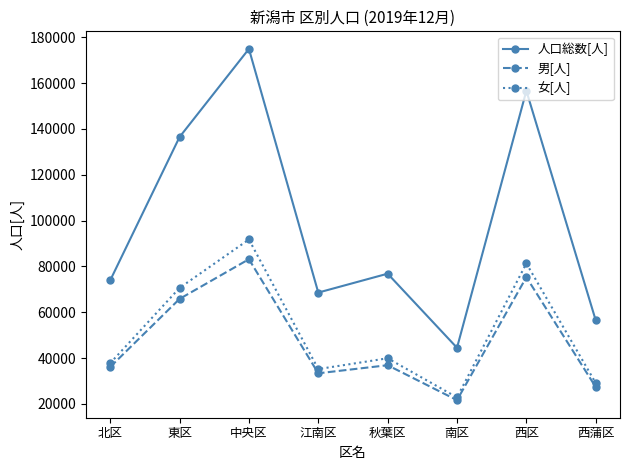

Where is the first local minimum for 人口総数[人]?

江南区